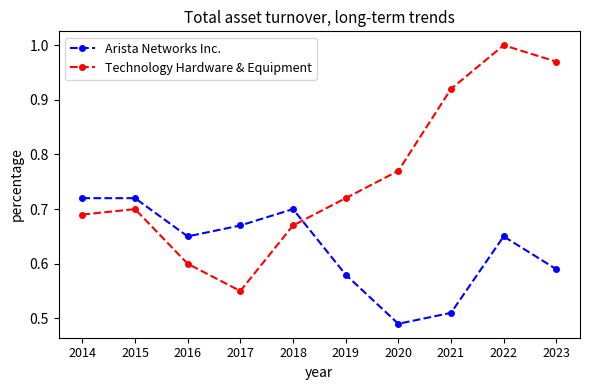

What is the sum of all Technology Hardware & Equipment values?

7.6